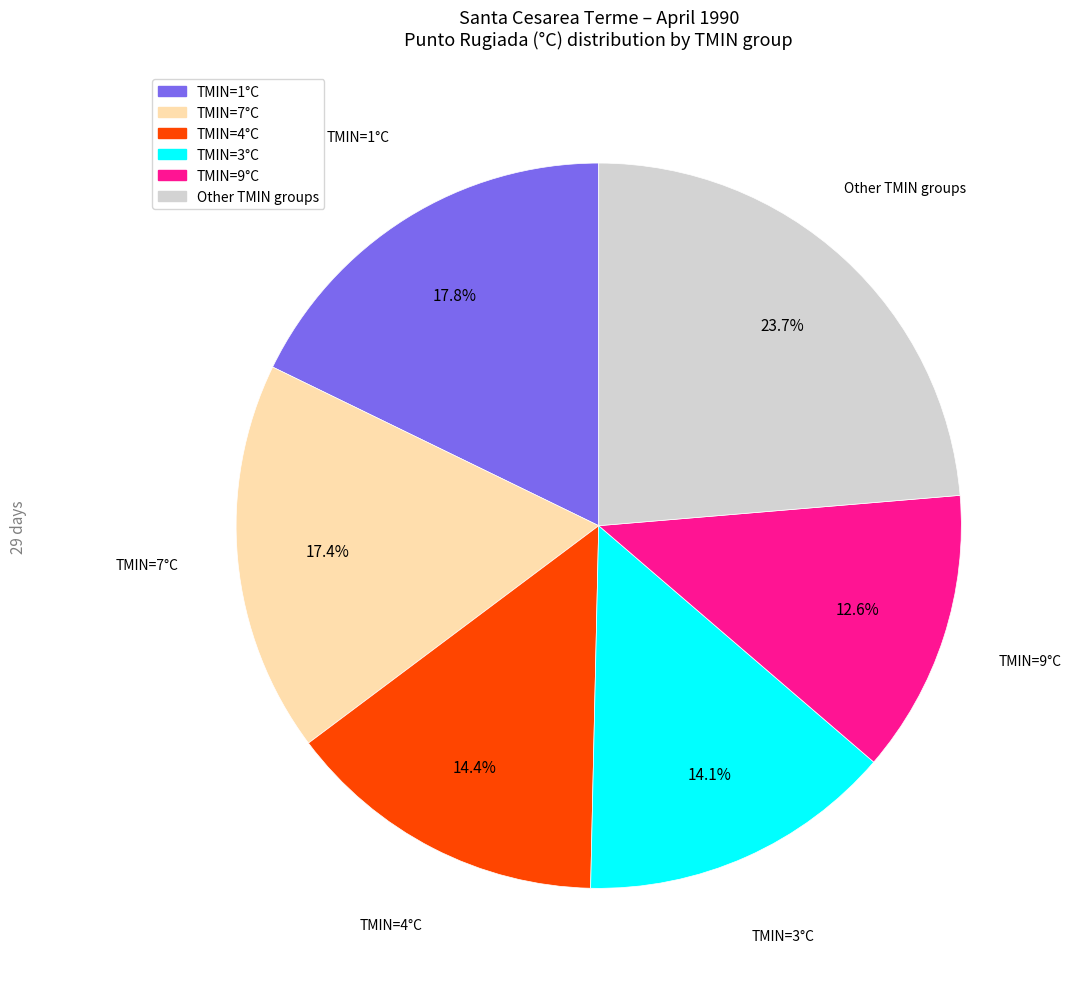

Is there any slice that represents more than half of the pie?

No